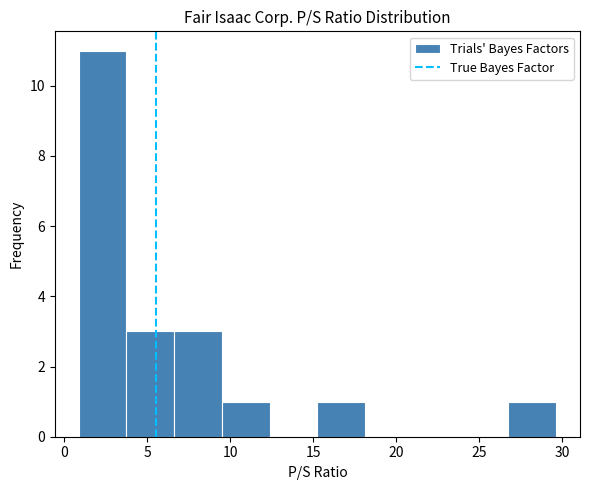

Which range on the x-axis has the tallest bar?

1.0 to 4.0